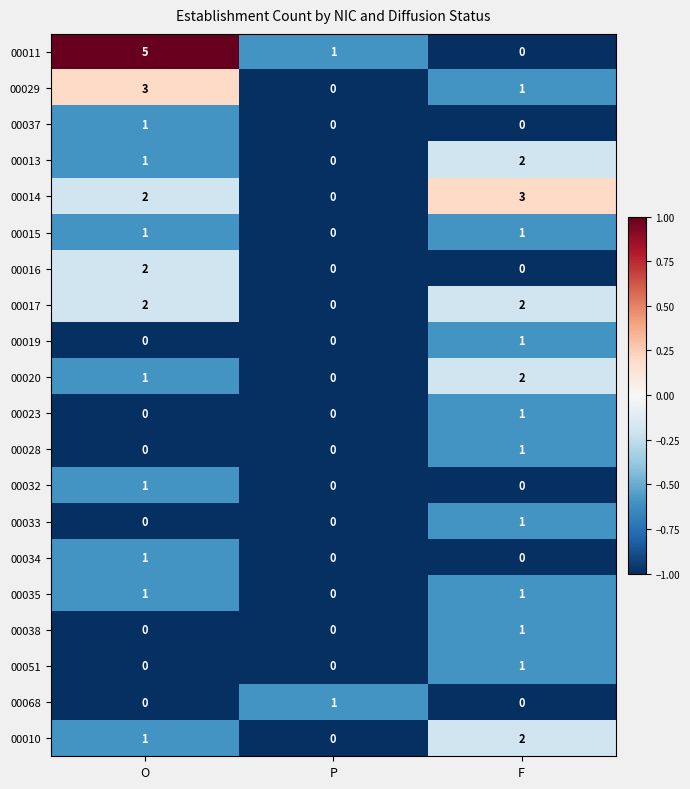

The 00029 series shows 1 at F. True or false?

True